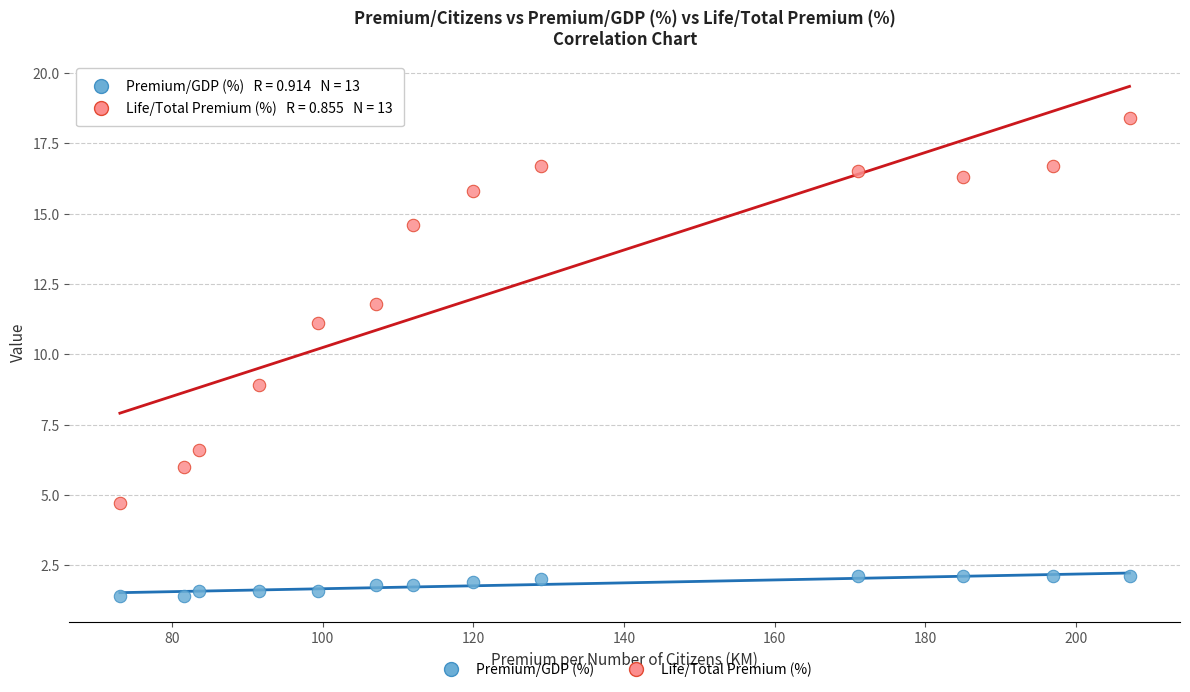

Which series reaches the minimum Y coordinate?

Premium/GDP (%)